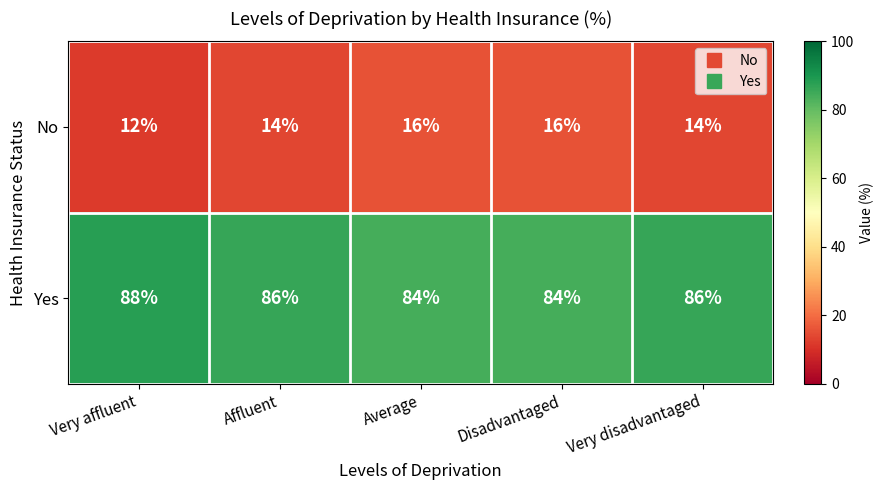

The value of Yes at Disadvantaged is 57. True or false?

False